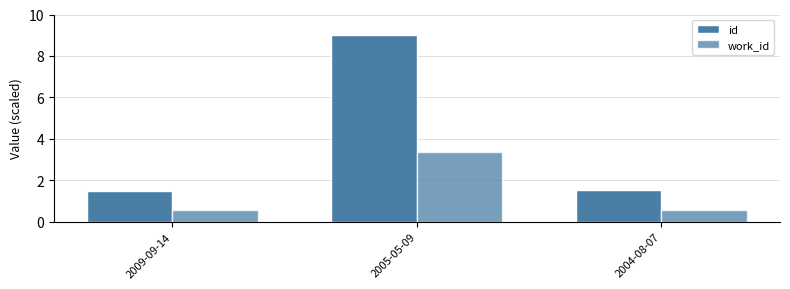

Are the bars horizontal?

No